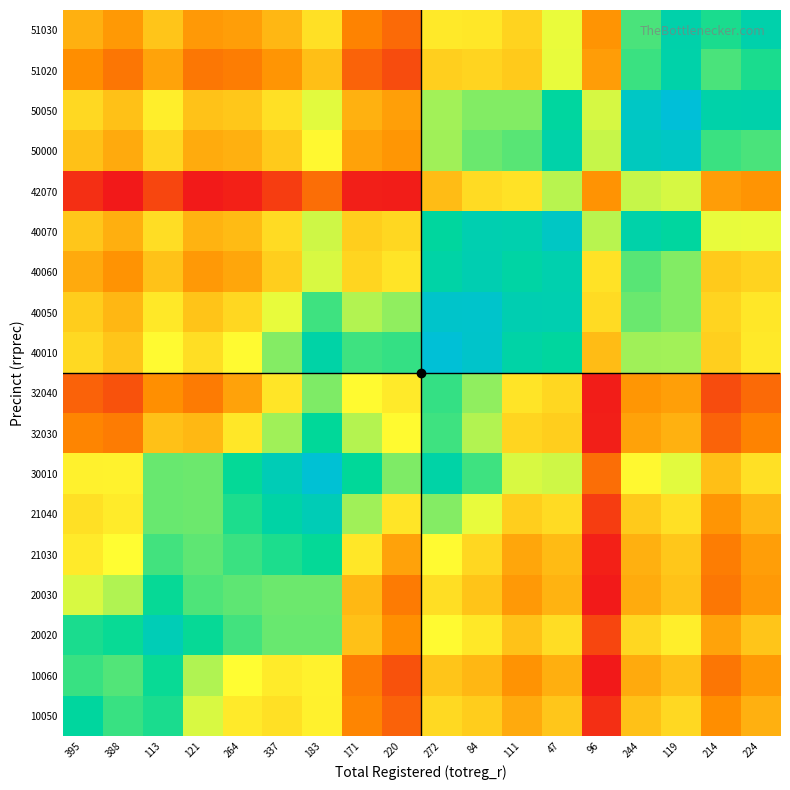

Count the number of data series in this chart.

18